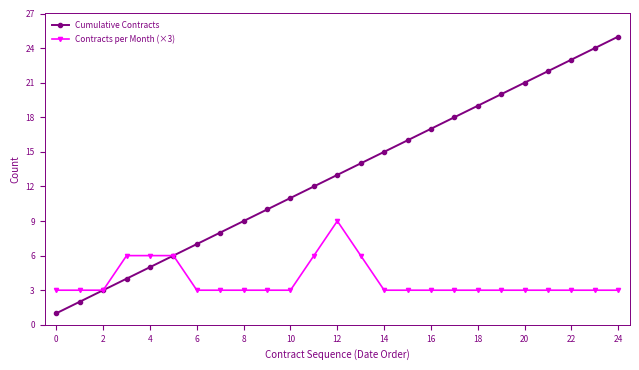

Rank the series by their average value, from lowest to highest.

Contracts per Month (×3), Cumulative Contracts